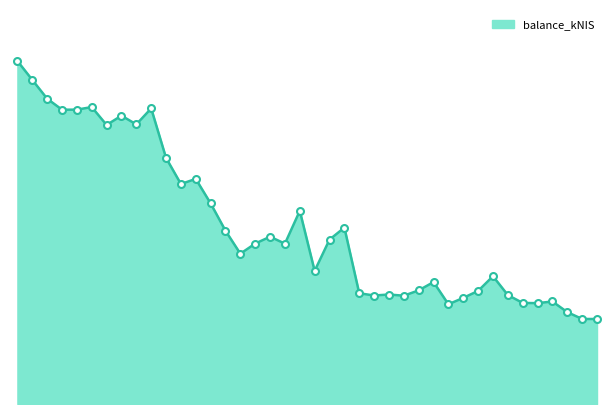

Does the chart have visible grid lines?

No